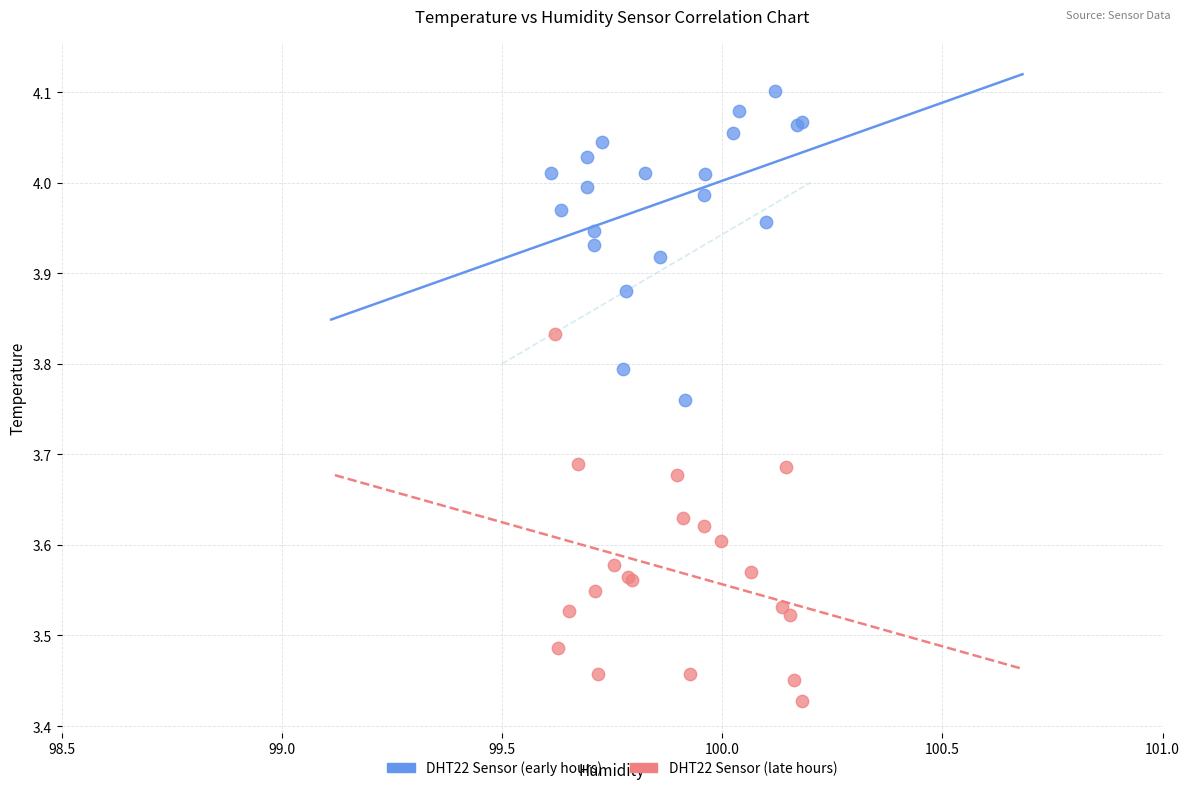

Which series reaches the minimum Y coordinate?

DHT22 Sensor (late hours)